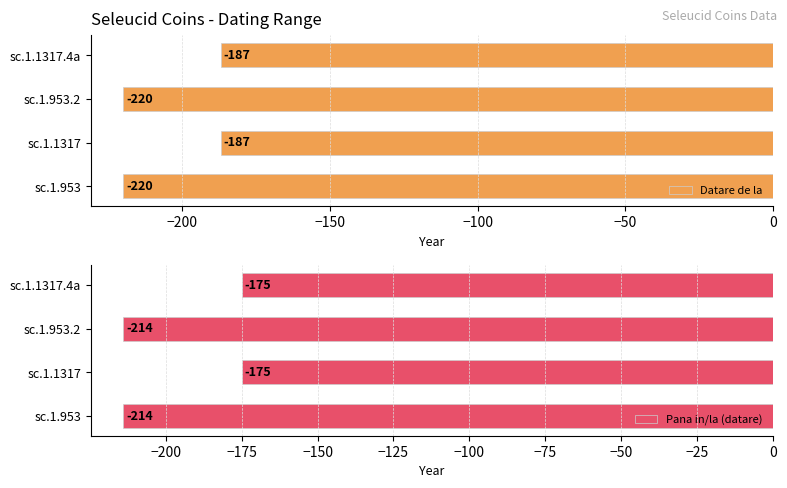

Are the bars horizontal?

Yes